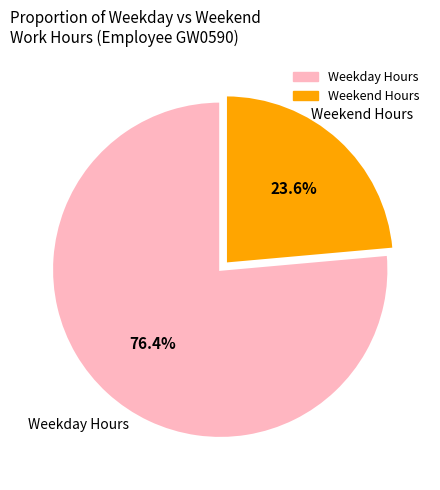

Does any single category account for the majority?

Yes